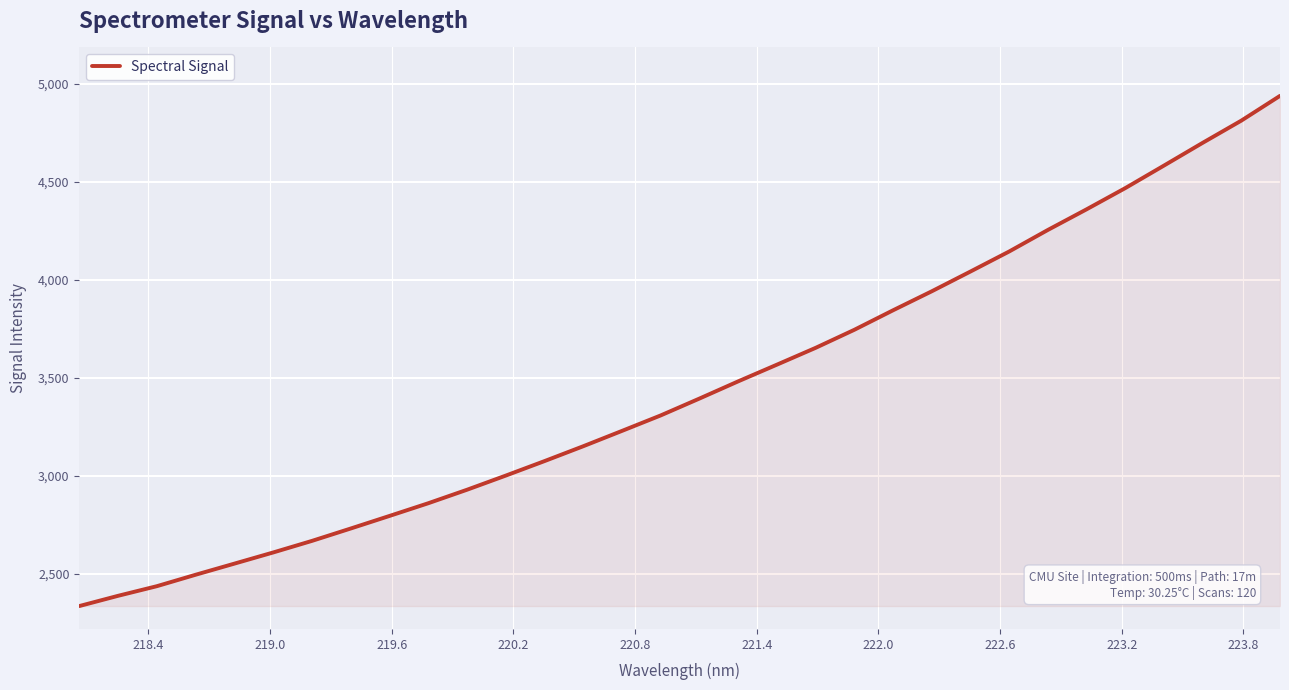

What is the minimum value shown in the chart?

2335.6